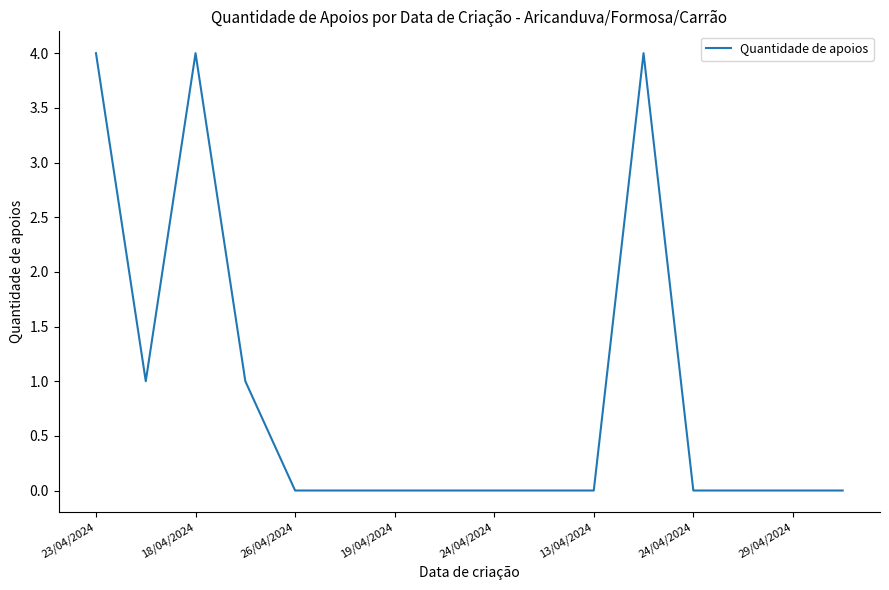

What is the maximum value shown in the chart?

4